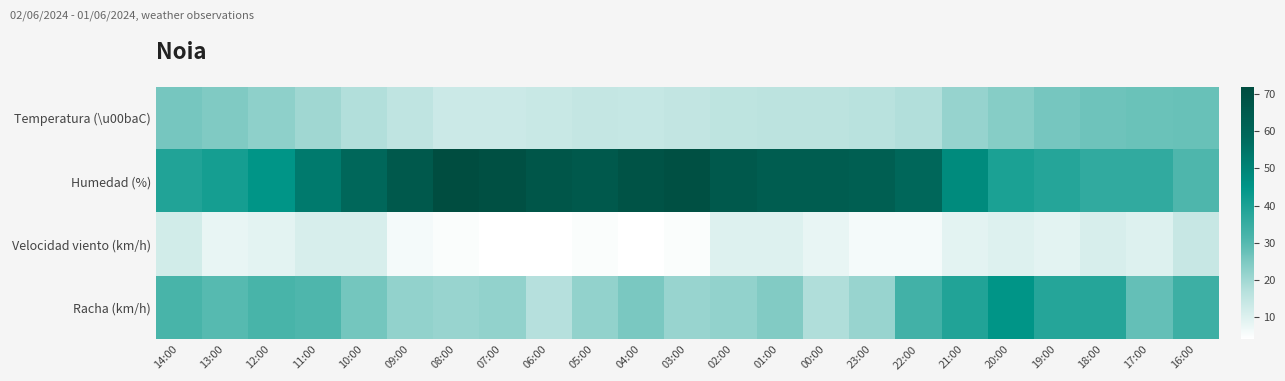

What is the greatest value displayed?

72.0